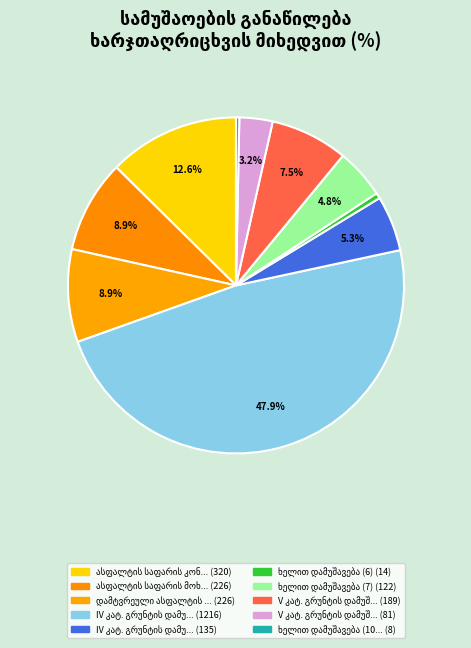

How many segments does this pie chart have?

10